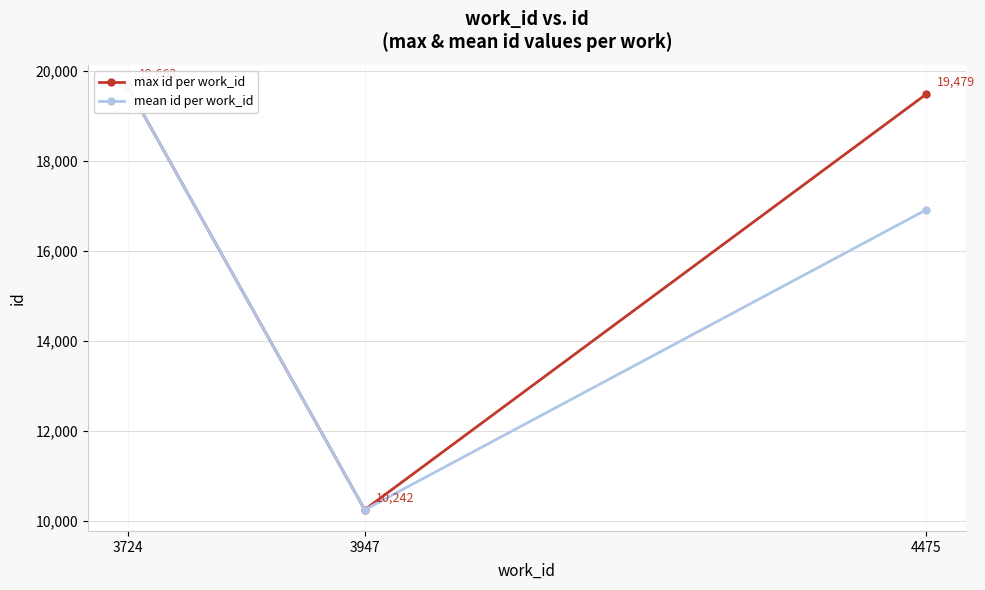

How many data points in mean id per work_id are above 16909?

1